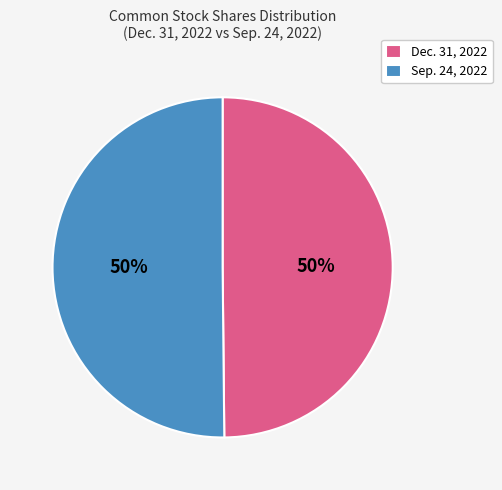

To the nearest percent, what portion does Sep. 24, 2022 represent?

50%